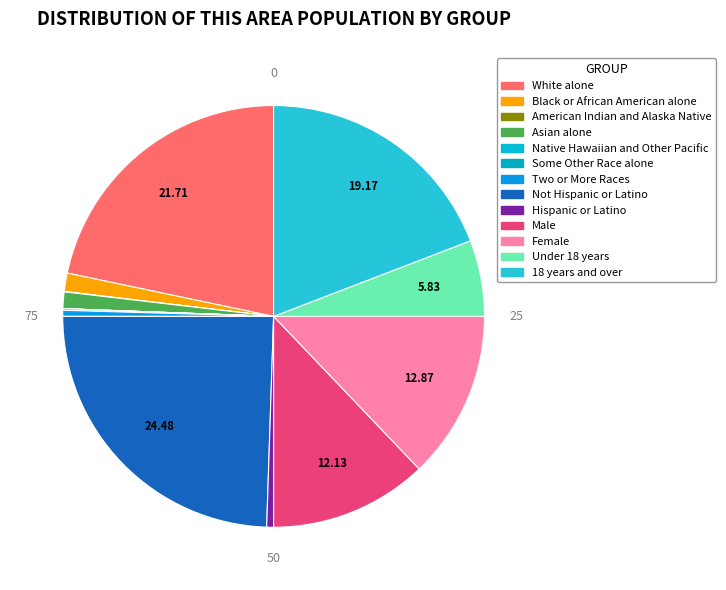

To the nearest percent, what portion does 18 years and over represent?

19%